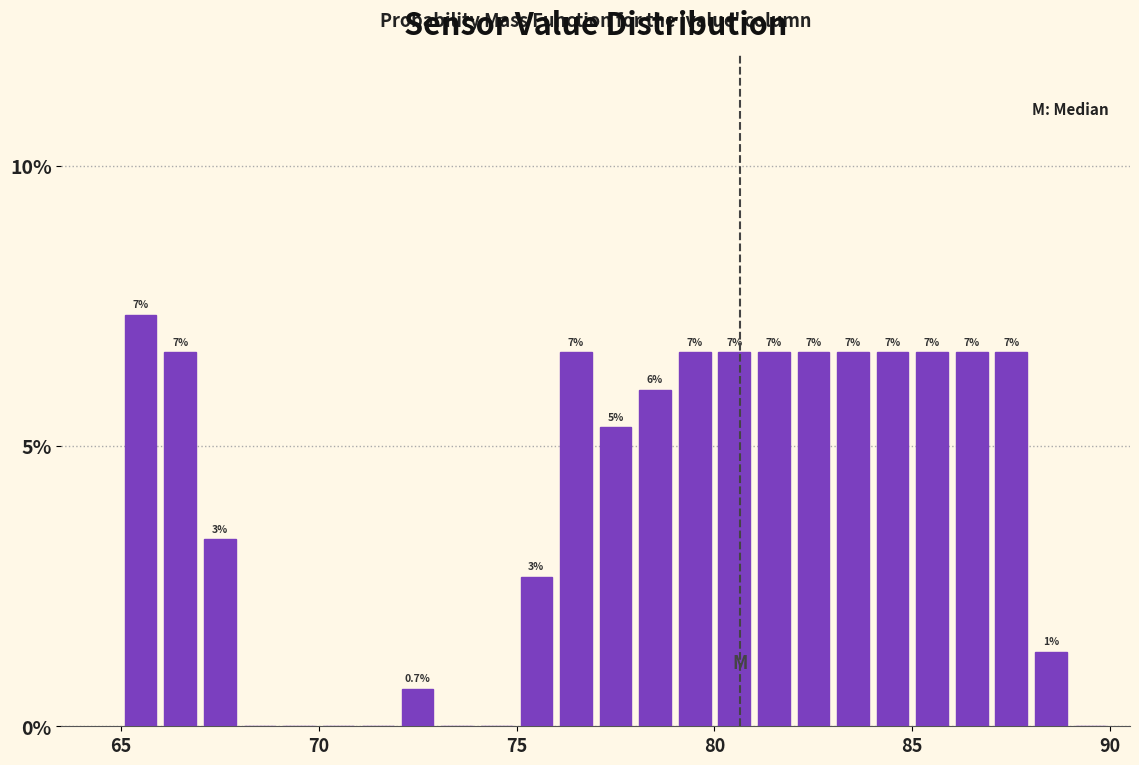

Around what value on the x-axis is the tallest bar? Give the approximate position of its centre, as read against the axis.

65.5